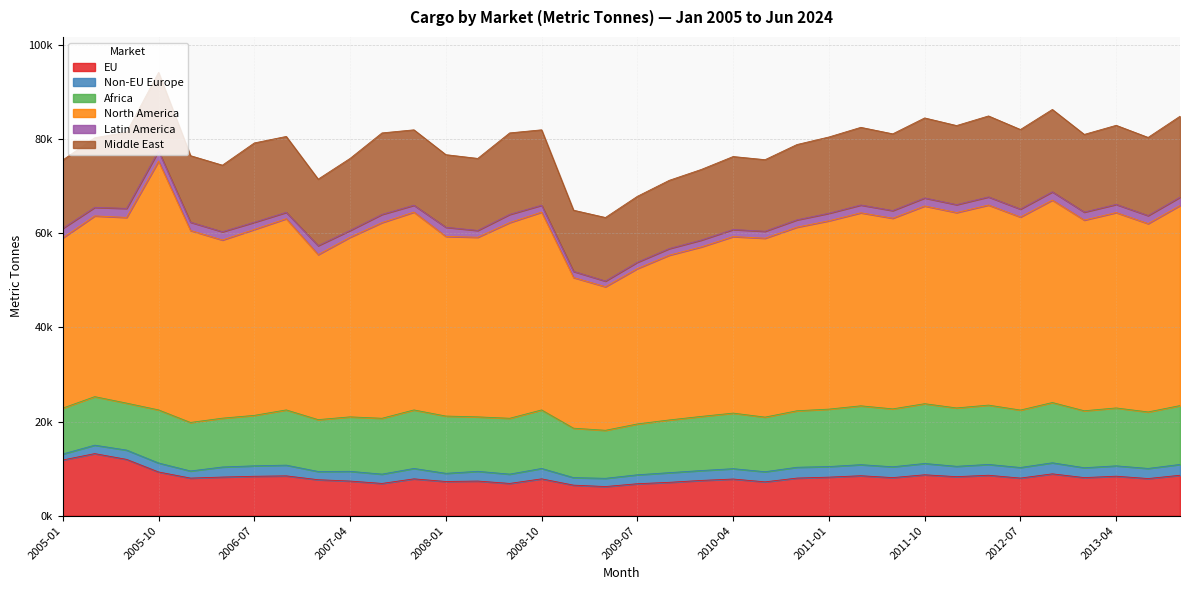

What is the value of the EU point at the 5th from the left?

7996.0